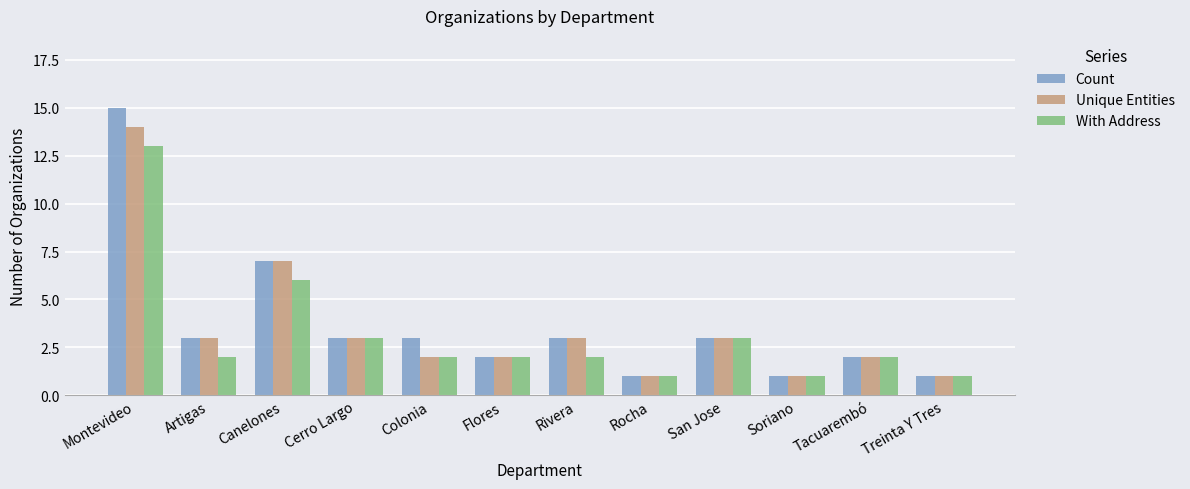

At which label is With Address closest to 7?

Canelones